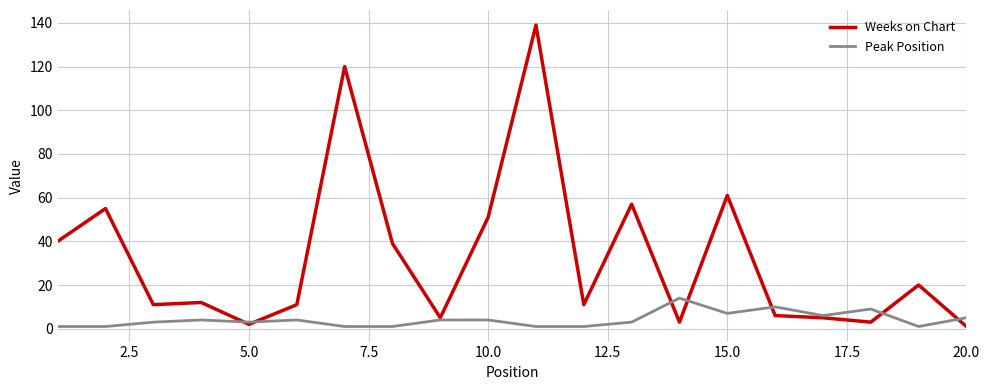

What is the maximum value shown in the chart?

139